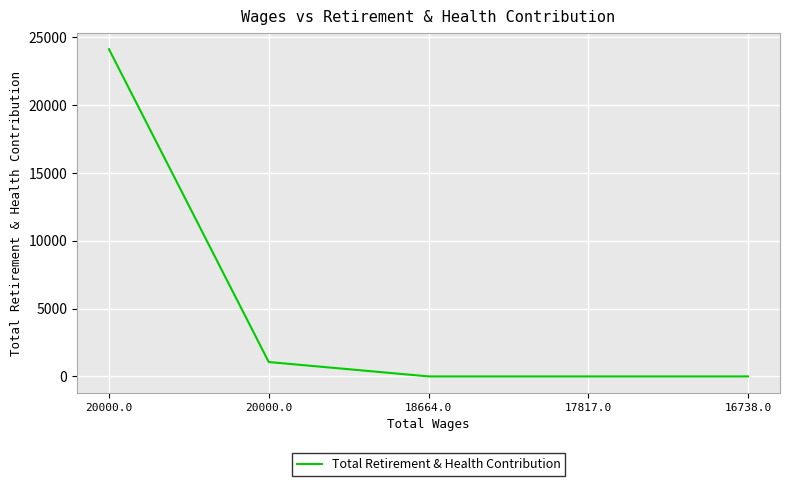

Count the number of categories in the chart.

5